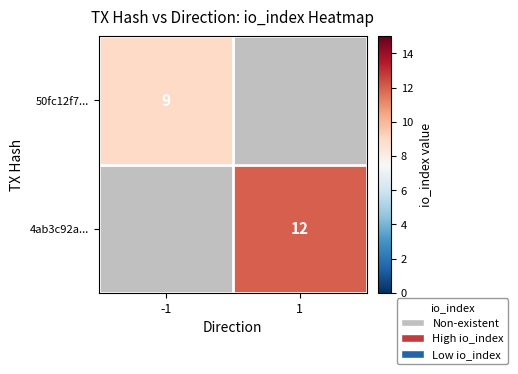

True or false: 4ab3c92a... has a value of 12 at 1.

True